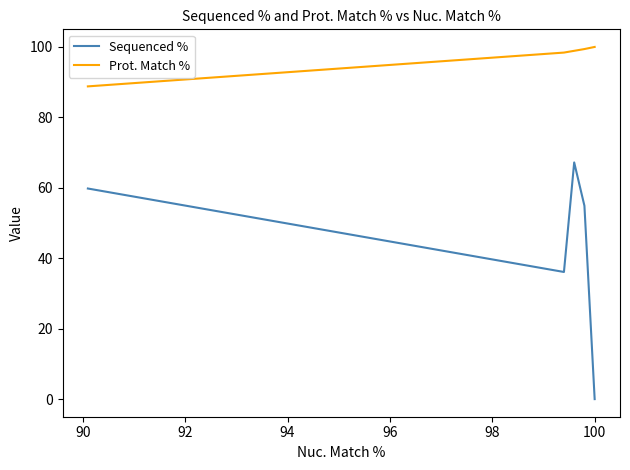

What is the difference between the maximum and minimum values in the Prot. Match % series?

11.2